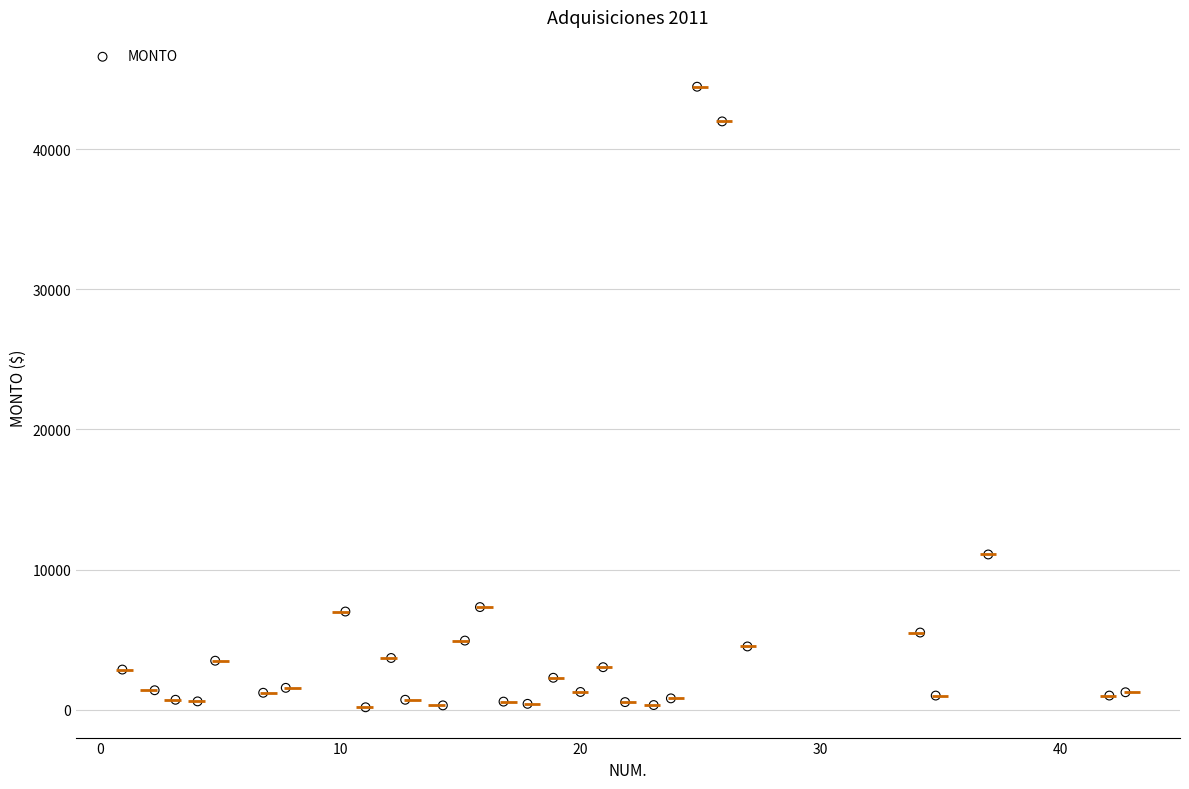

What Y value in the scatter plot is closest to 22317?

11075.0